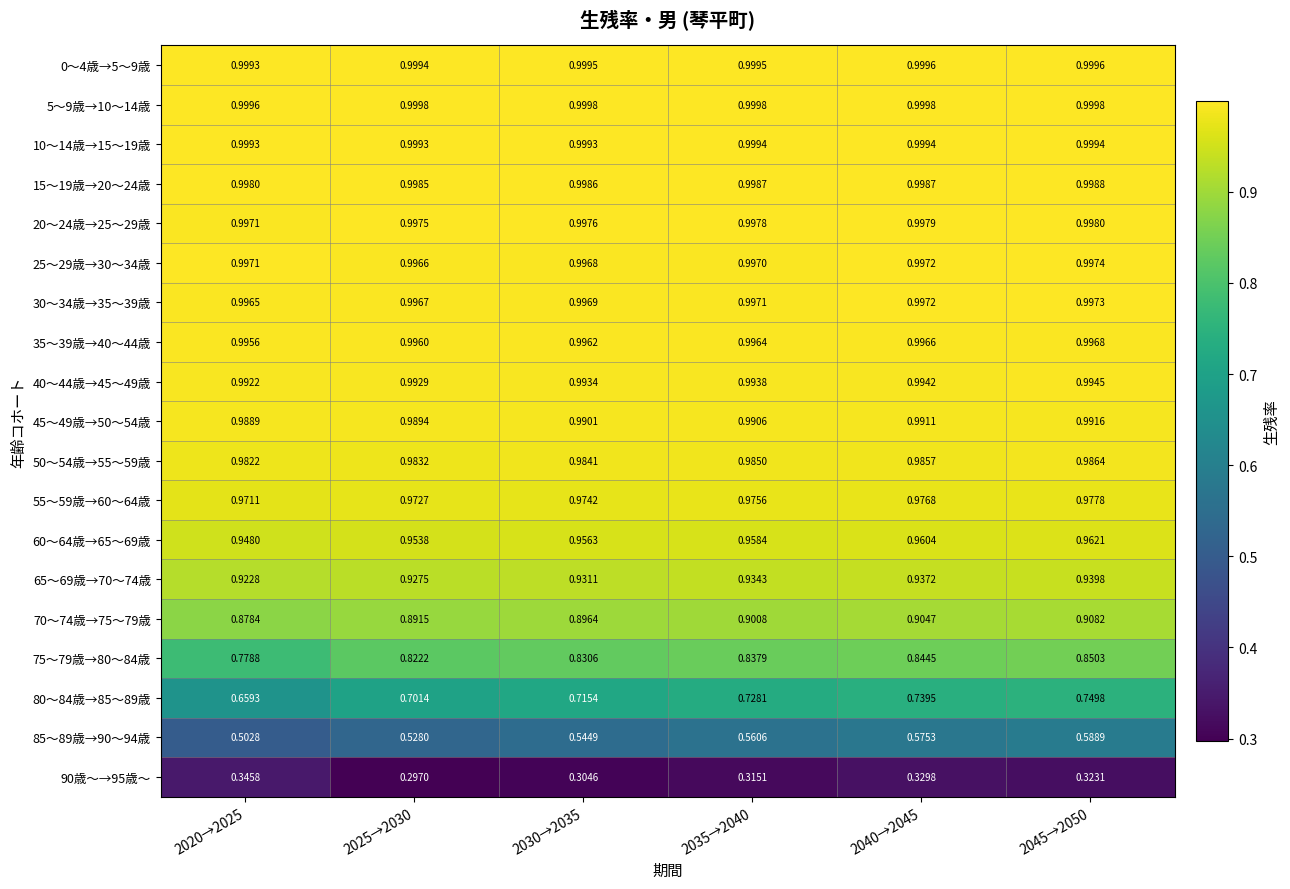

Is the value of 60～64歳→65～69歳 at 2020→2025 greater than the value of 70～74歳→75～79歳 at 2045→2050?

Yes